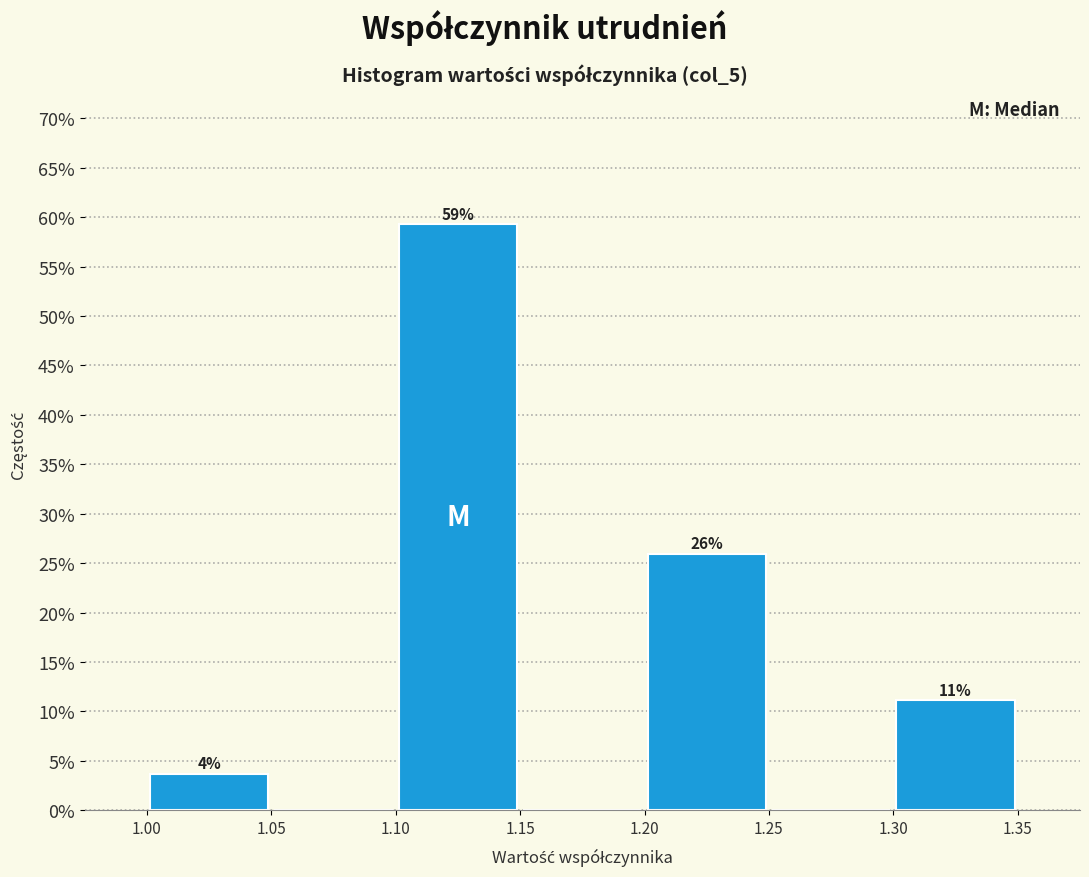

Over which range of the x-axis is the bar tallest?

1.10 to 1.15